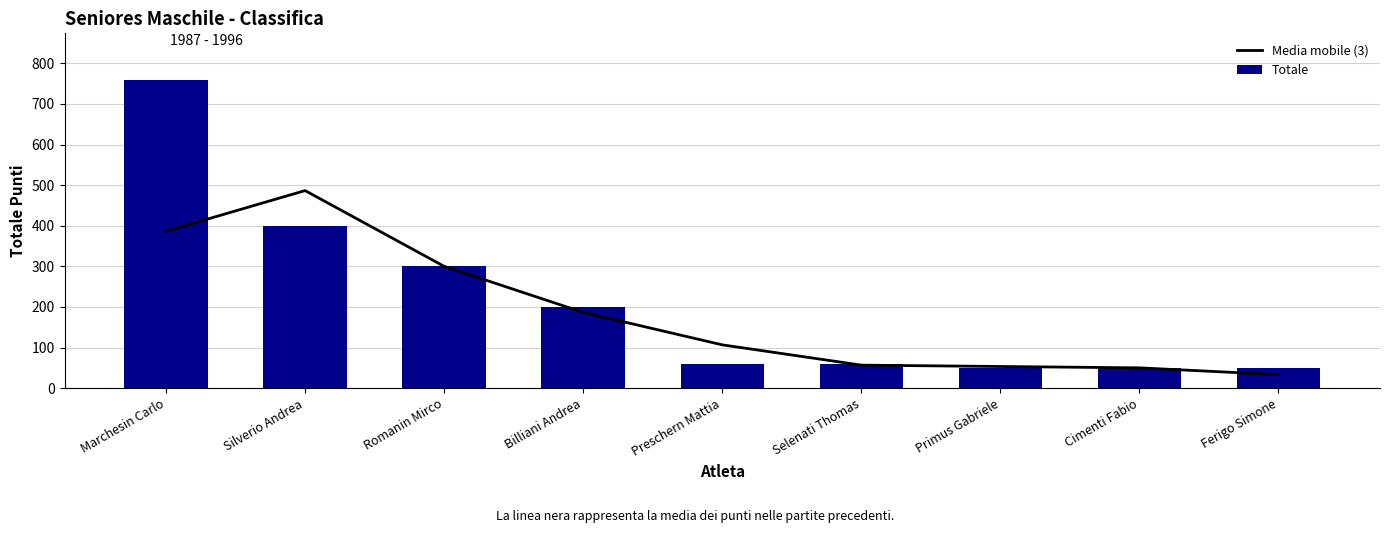

Which series has the largest total across all categories?

Totale